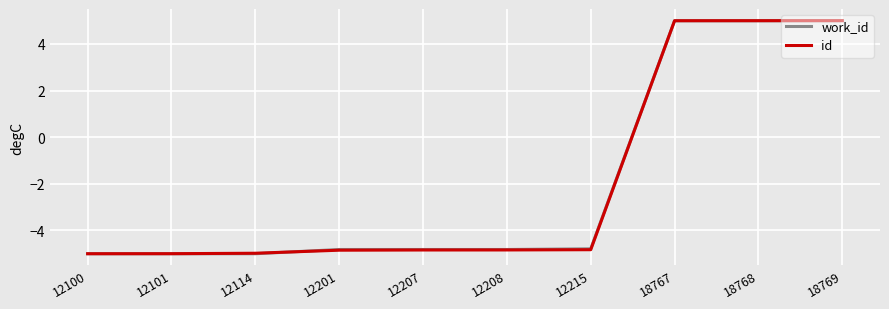

How many lines are shown in the chart?

2